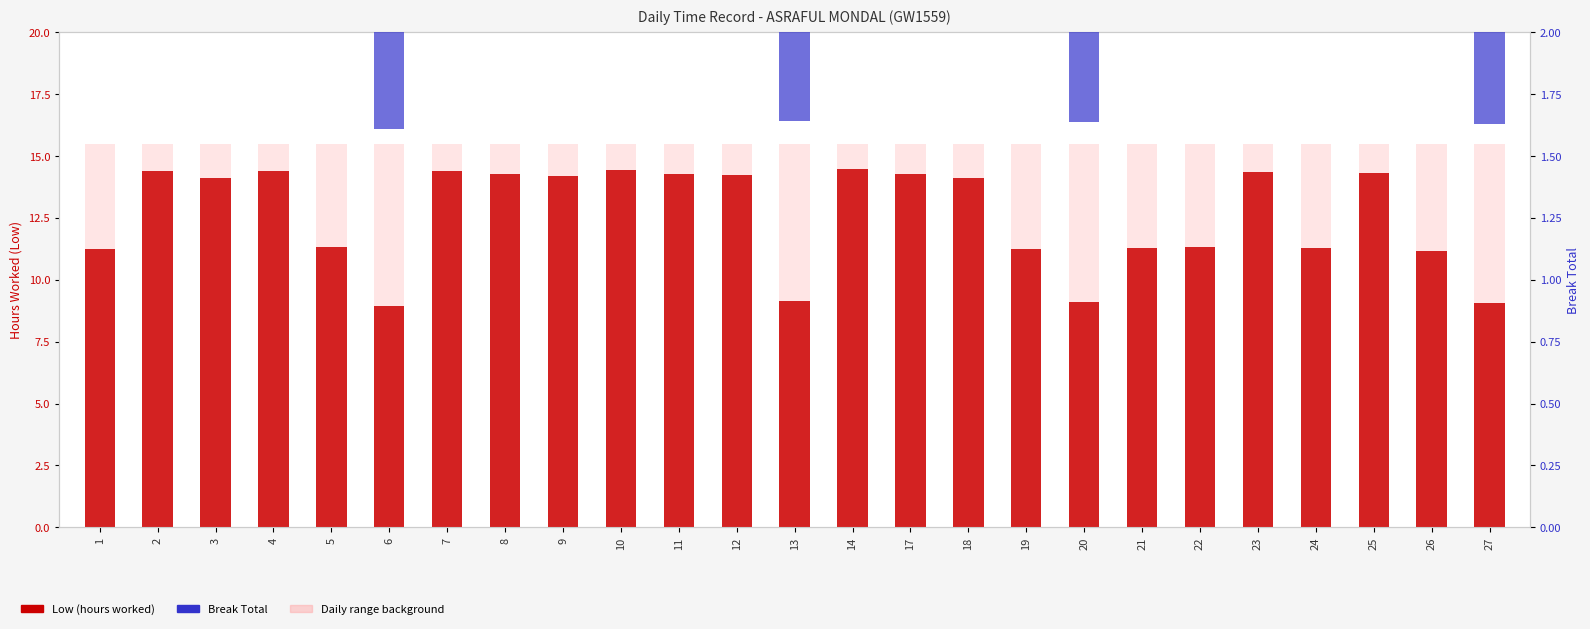

What value does the Low (hours worked) series have at 21?

11.3